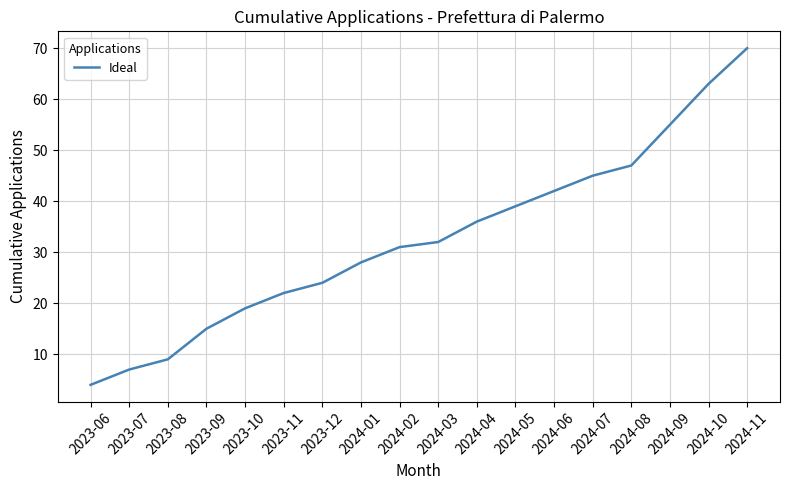

What is the change in value from 2023-09 to 2024-05?

+24